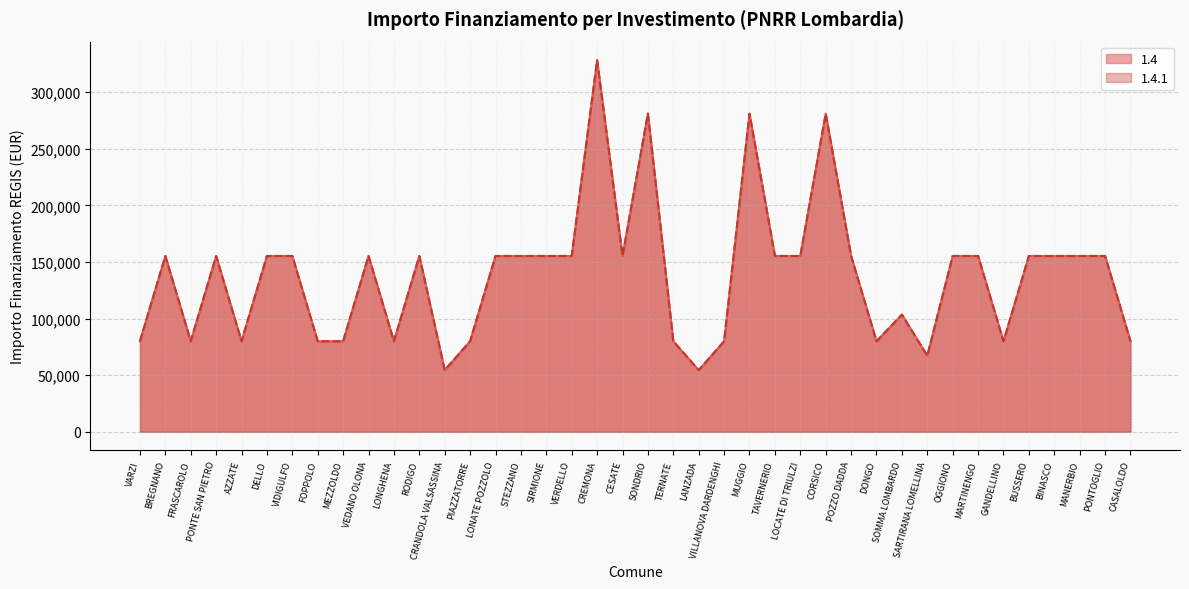

At which category is the sum across all series the highest?

CREMONA